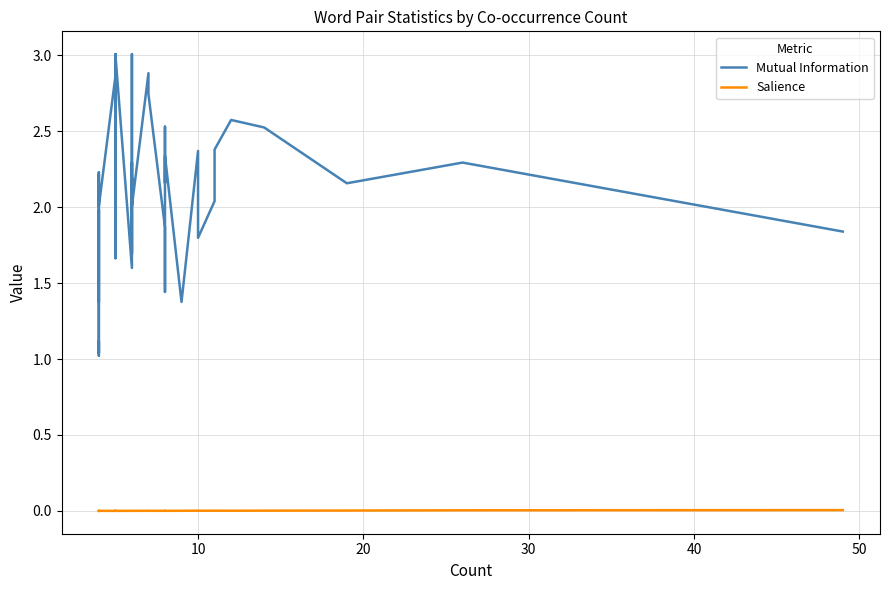

True or false: Mutual Information and Salience intersect in this chart.

False